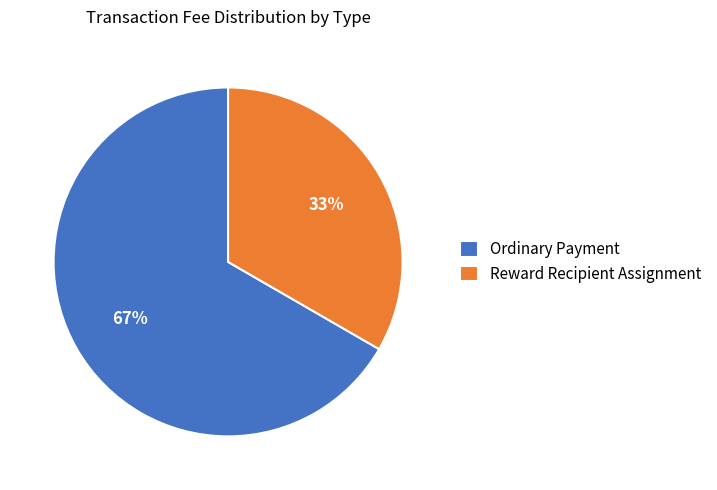

Which slice is the largest?

Ordinary Payment